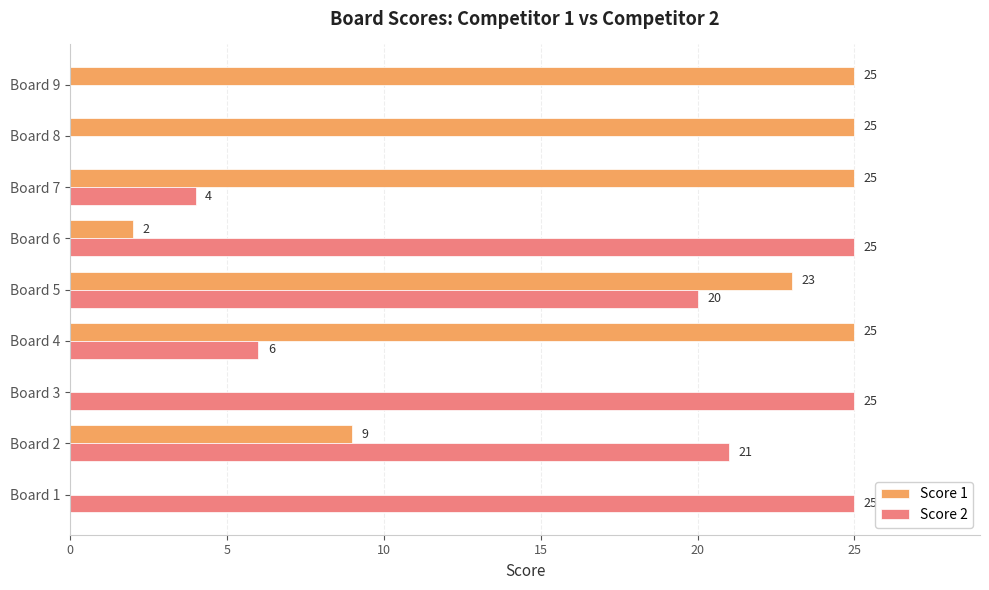

Which series changed the most between Board 2 and Board 5?

Score 1